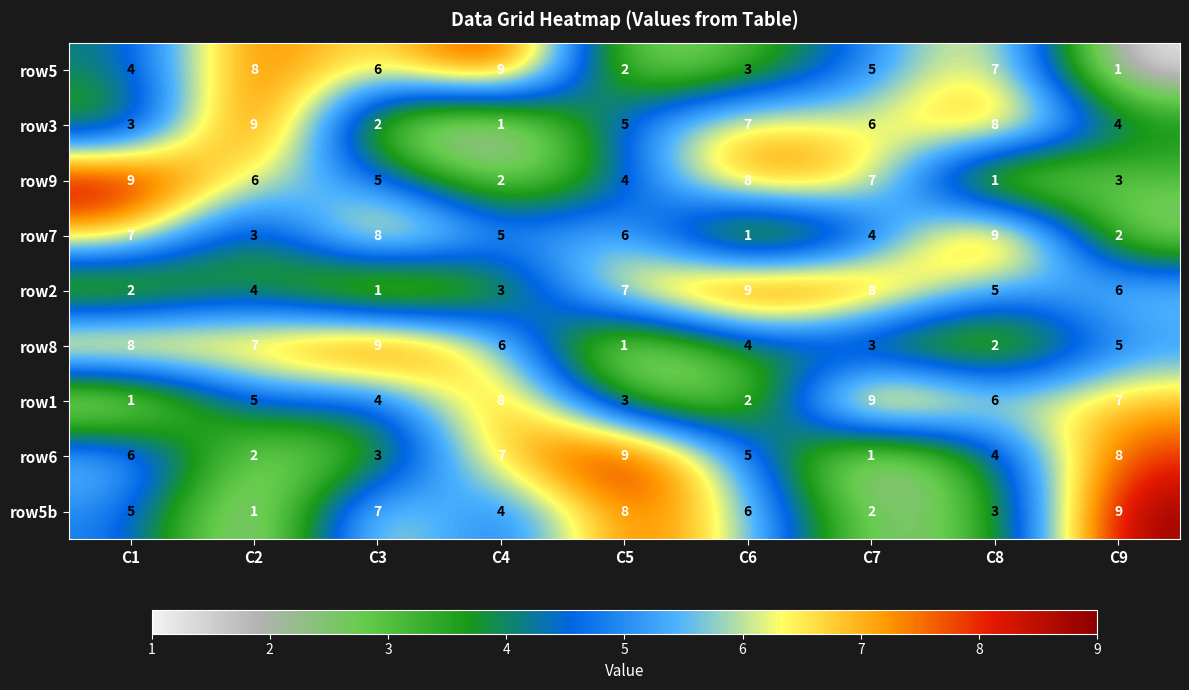

Which series changed the most between C4 and C7?

row6